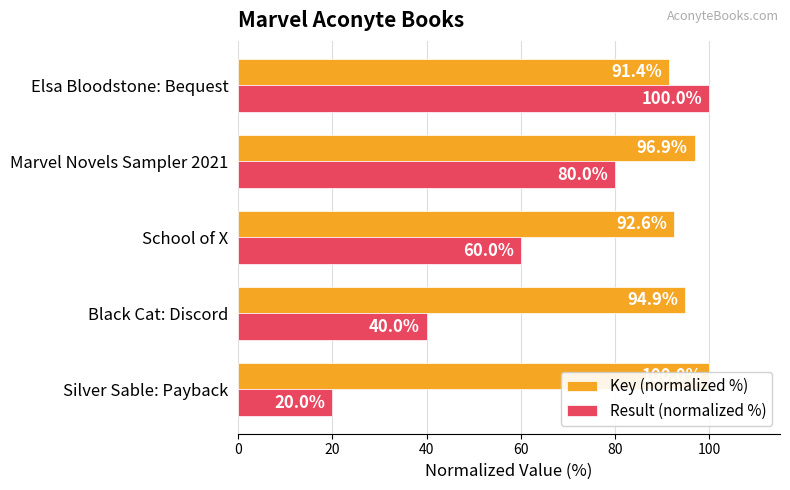

Is it true that Result (normalized %) equals 80.0 at Marvel Novels Sampler 2021?

True